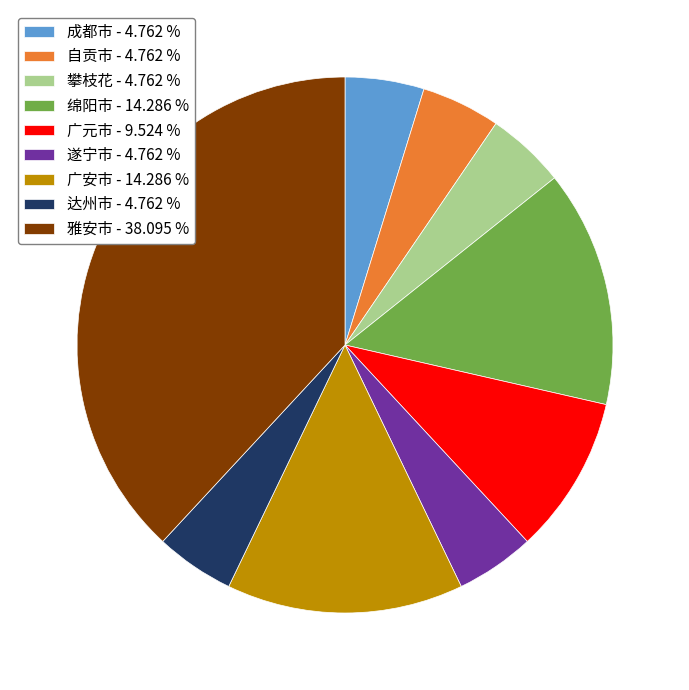

Which category has the biggest portion of the pie?

雅安市 - 38.095 %